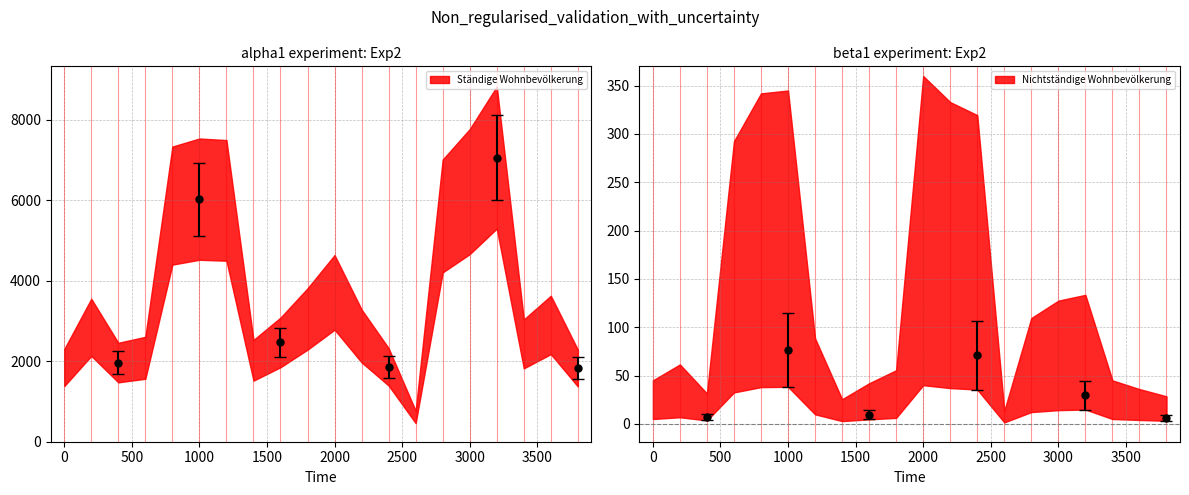

Does the chart have visible grid lines?

Yes